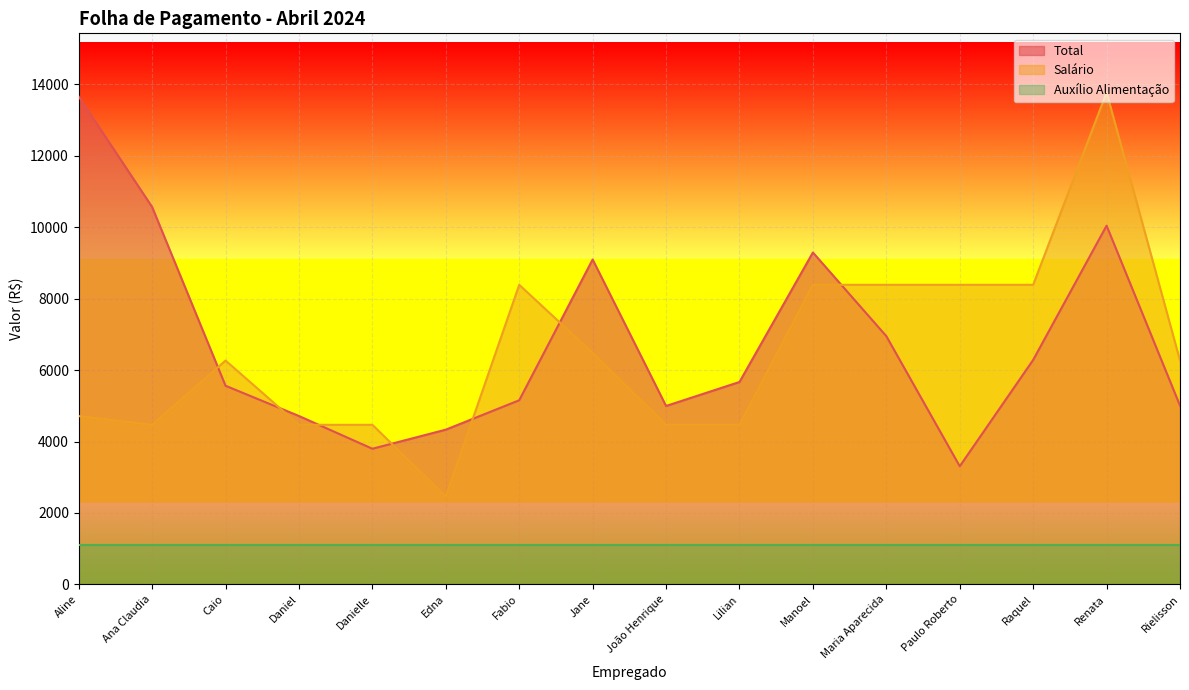

Is it true that Total equals 19775.3 at Aline?

False